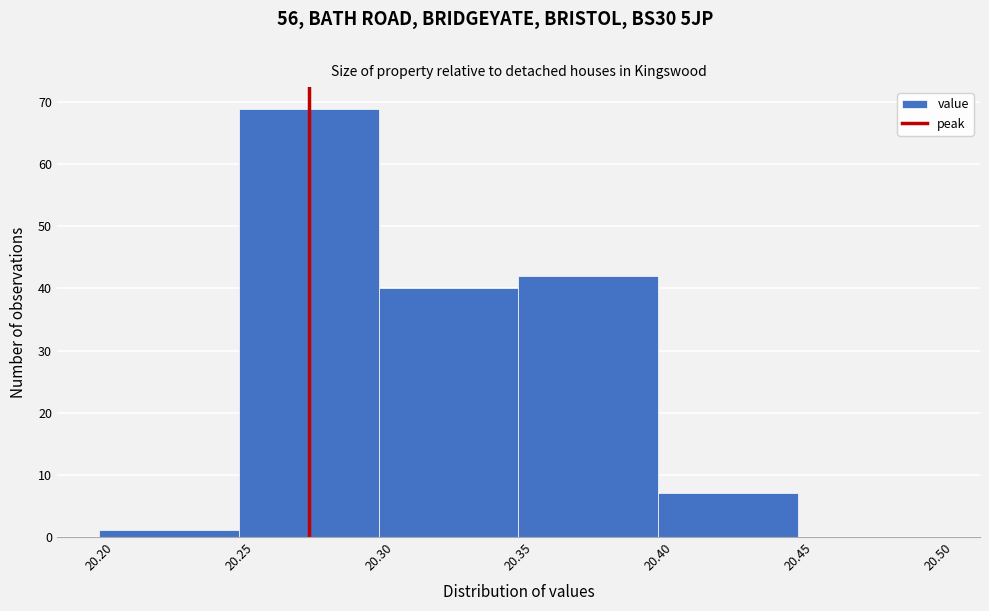

Reading left to right, list every bar in this chart as the range it spans on the x-axis followed by its height. The values are not printed on the chart, so give them approximately, as read against the axis.

20.20 to 20.25: 1
20.25 to 20.30: 69
20.30 to 20.35: 40
20.35 to 20.40: 42
20.40 to 20.45: 7
20.45 to 20.50: 0